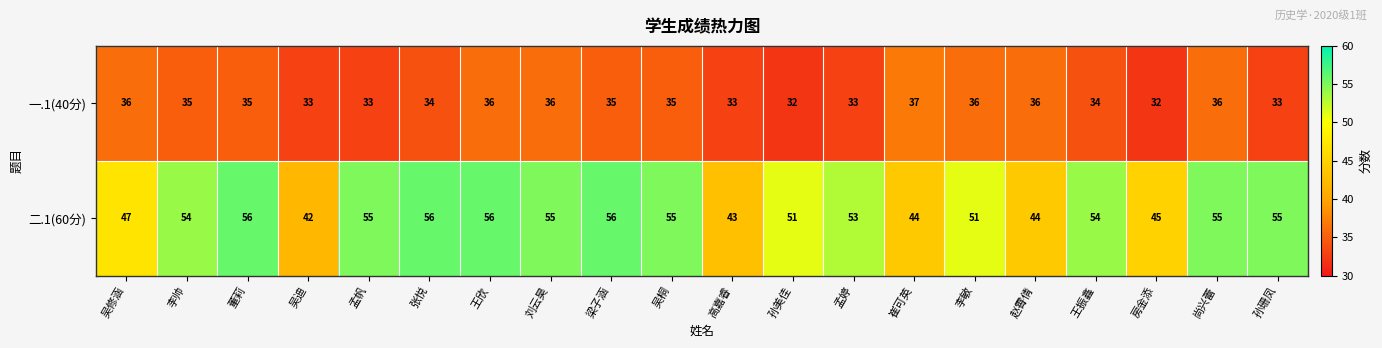

Which series has the largest total across all categories?

二.1(60分)